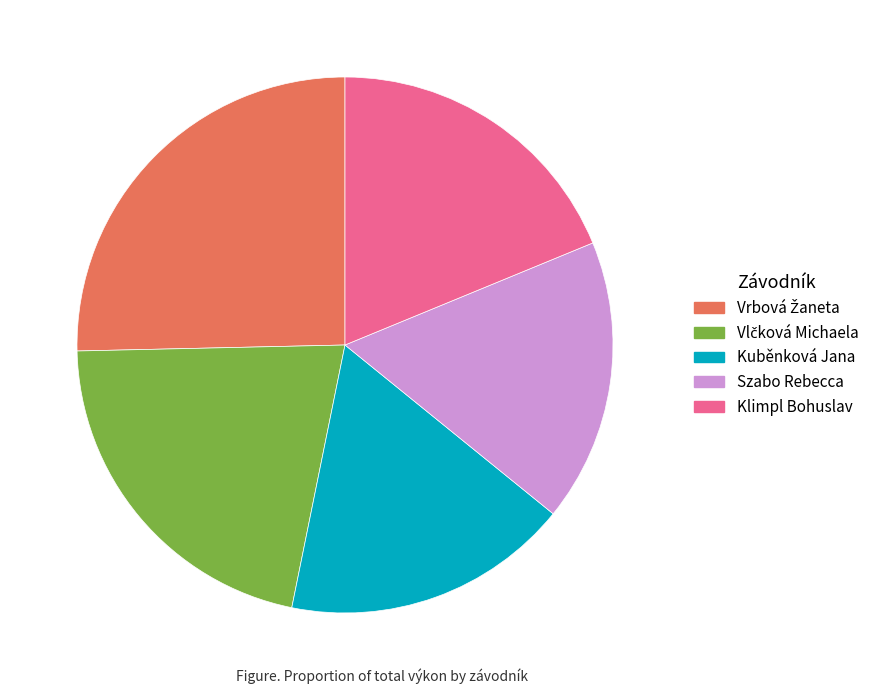

Is Klimpl Bohuslav the majority of the pie?

No